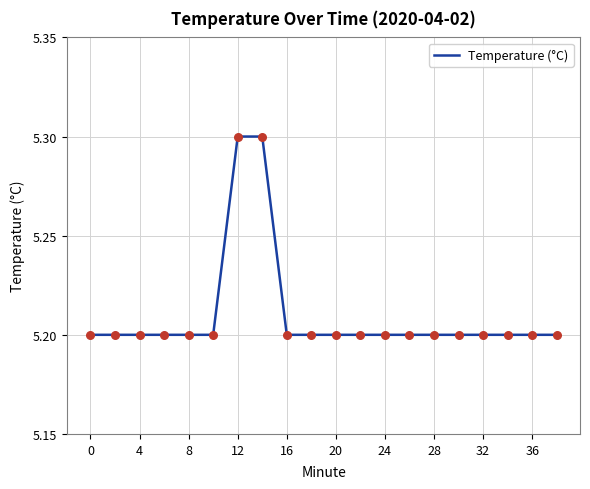

What is the greatest value displayed?

5.3